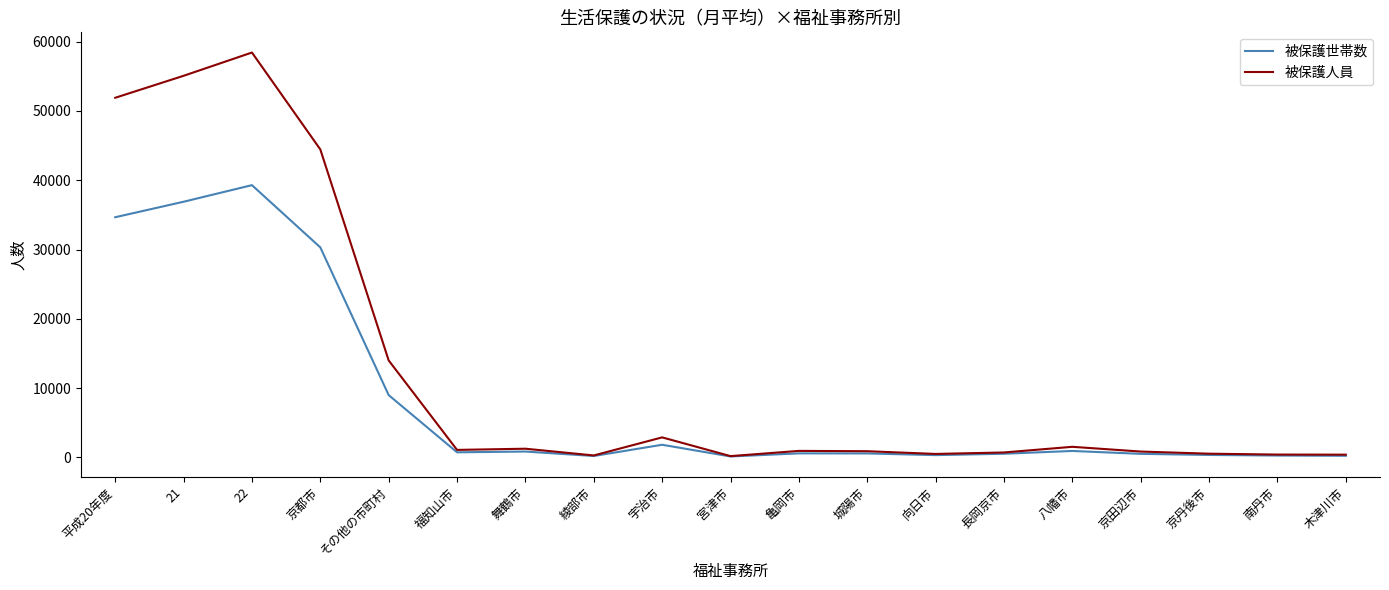

What is the maximum value shown in the chart?

58438